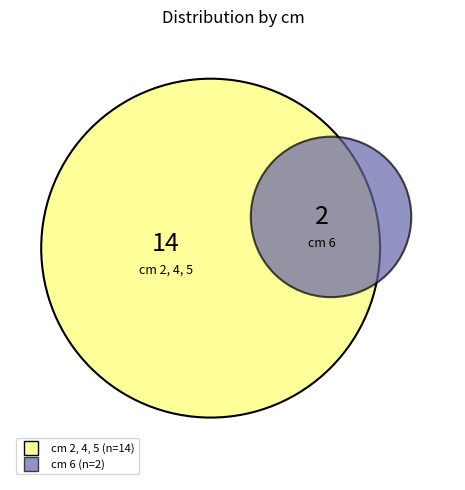

Is 2 the majority of the pie?

No